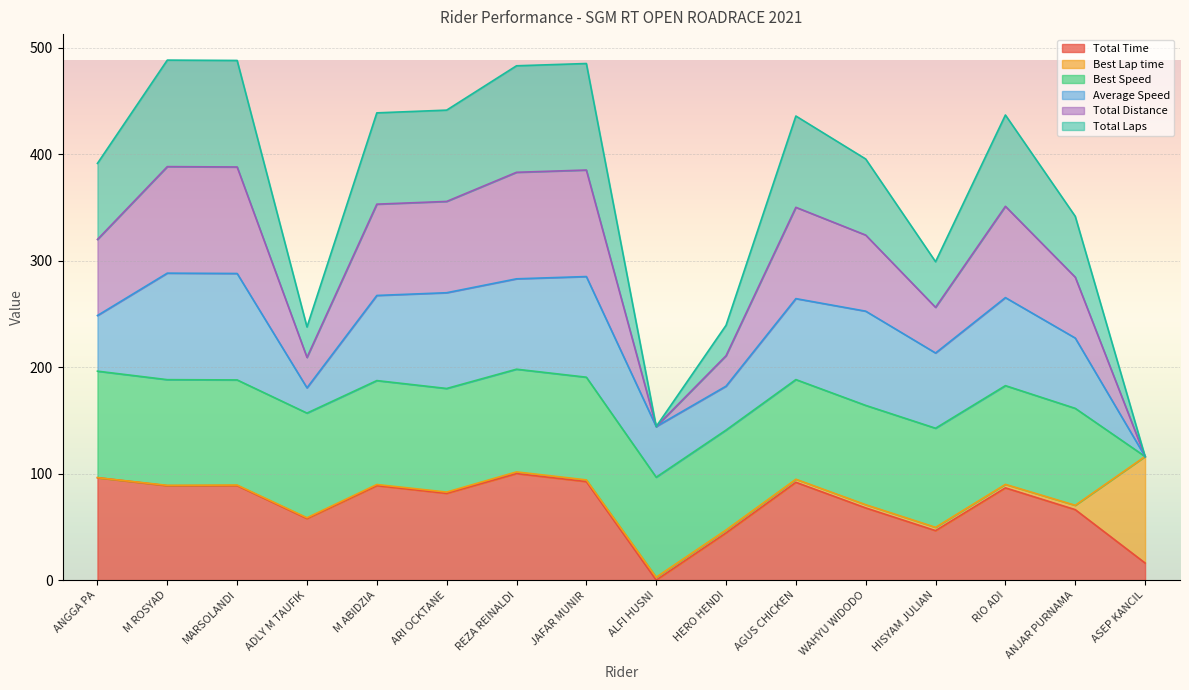

What is the maximum value shown in the chart?

488.2